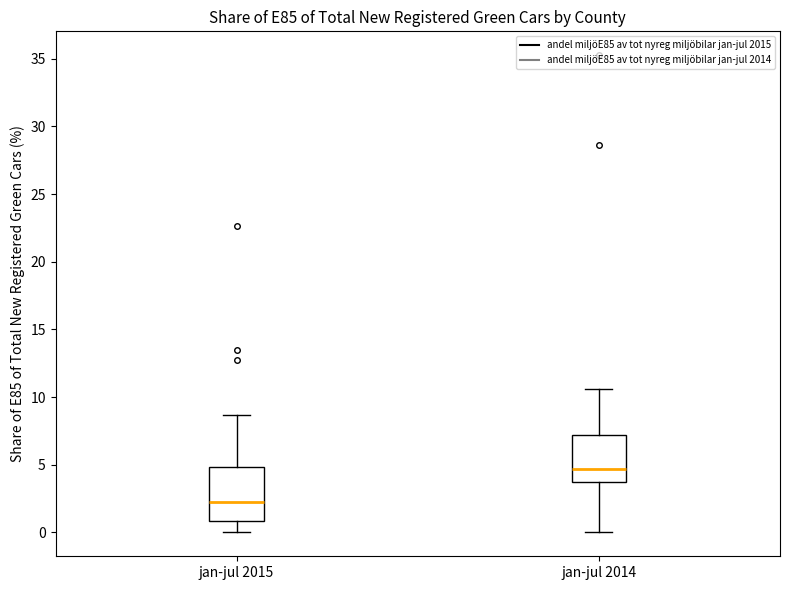

Reading left to right, read every box against the y-axis: the position of its median line, the range the box covers, and the ends of its whiskers. The values are not printed on the chart, so give them approximately, as read against the axis.

jan-jul 2015: median 2.0, box 1.0 to 5.0, whiskers 0.0 to 8.5
jan-jul 2014: median 4.5, box 3.5 to 7.0, whiskers 0.0 to 10.5